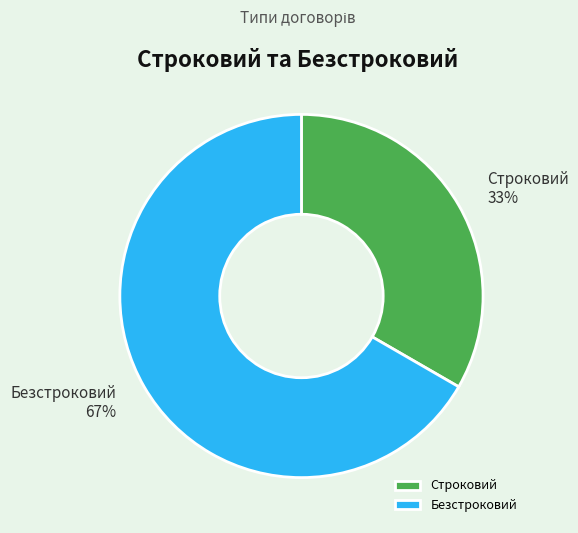

To the nearest percent, what is the average slice percentage?

50%